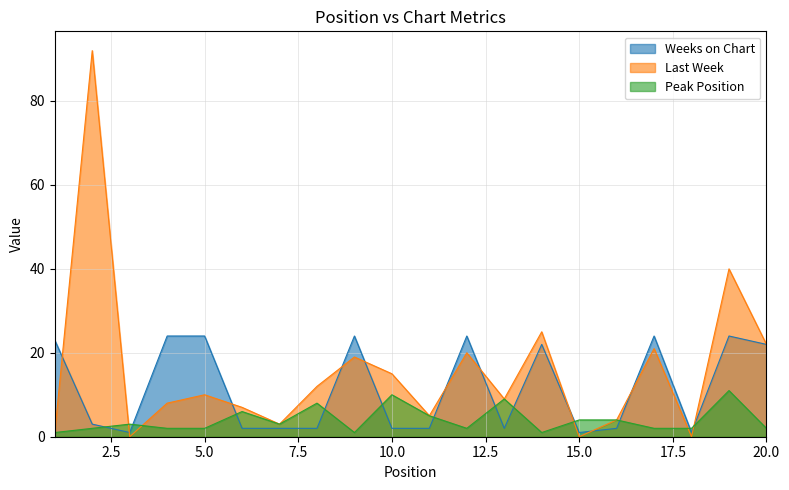

At how many categories does at least one series exceed 28?

2